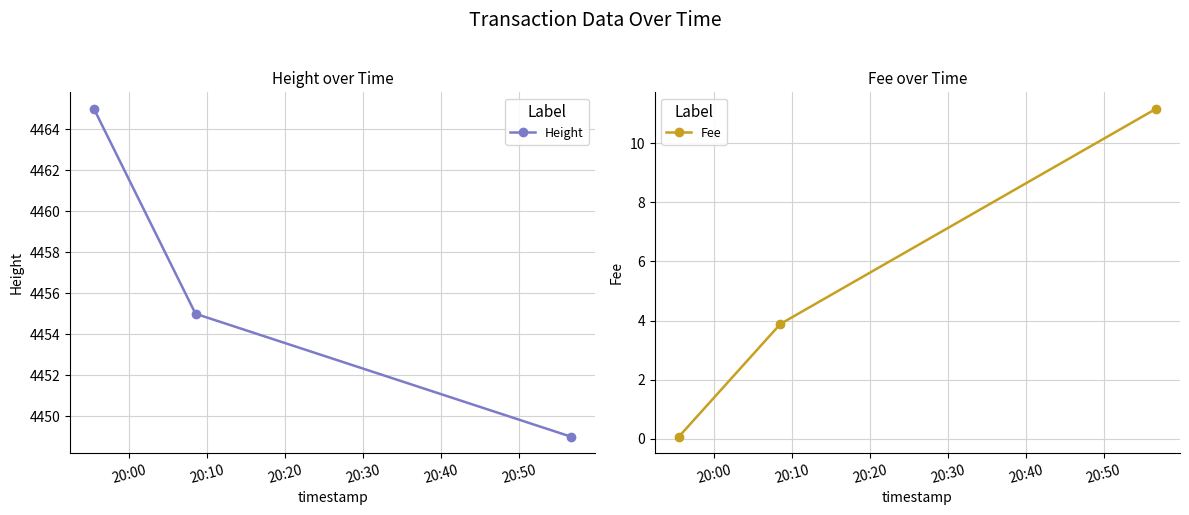

How many data points in Height are above 4455?

1